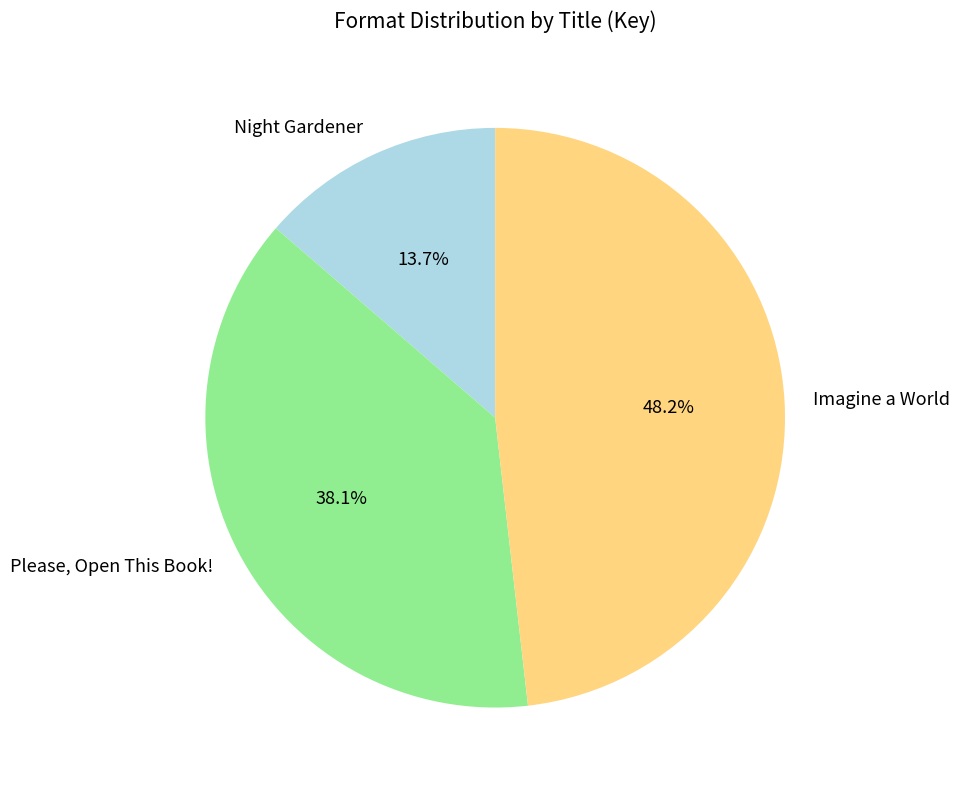

True or false: Please, Open This Book! accounts for 38% of the total.

True